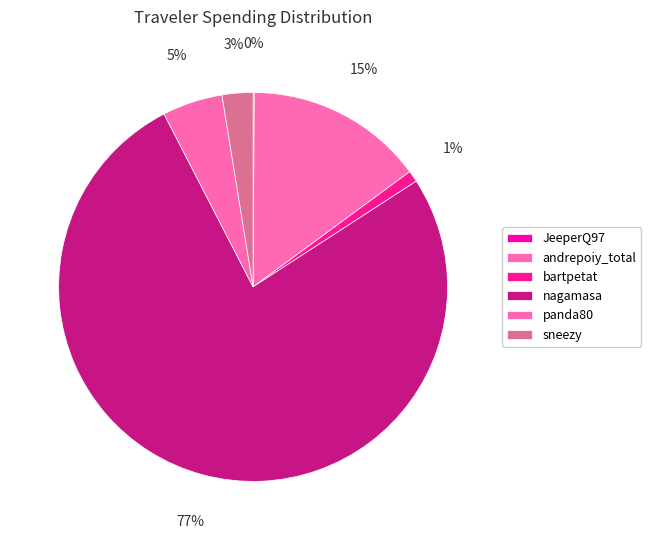

To the nearest percent, what percentage of the pie is nagamasa?

77%